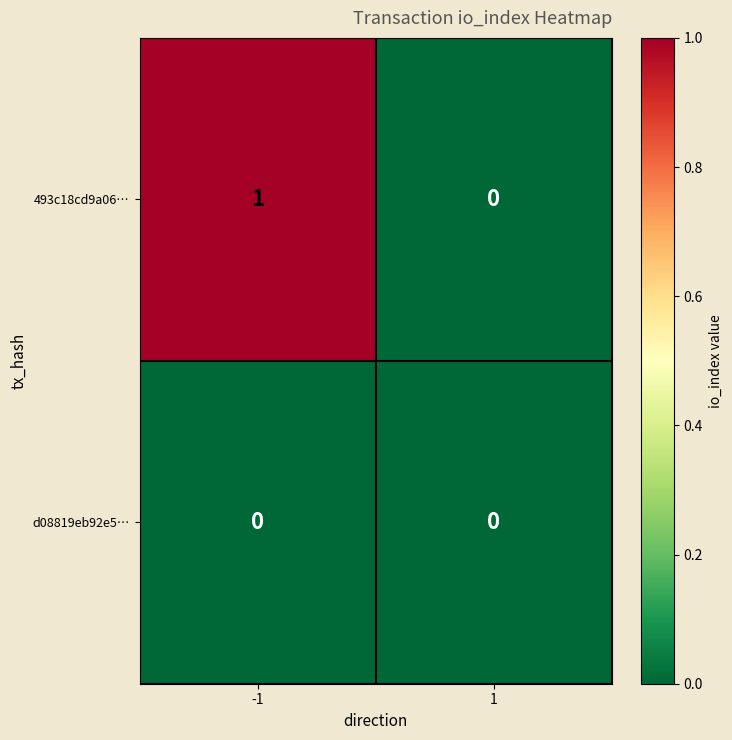

Is the value of 493c18cd9a06… at -1 greater than the value of d08819eb92e5… at -1?

Yes